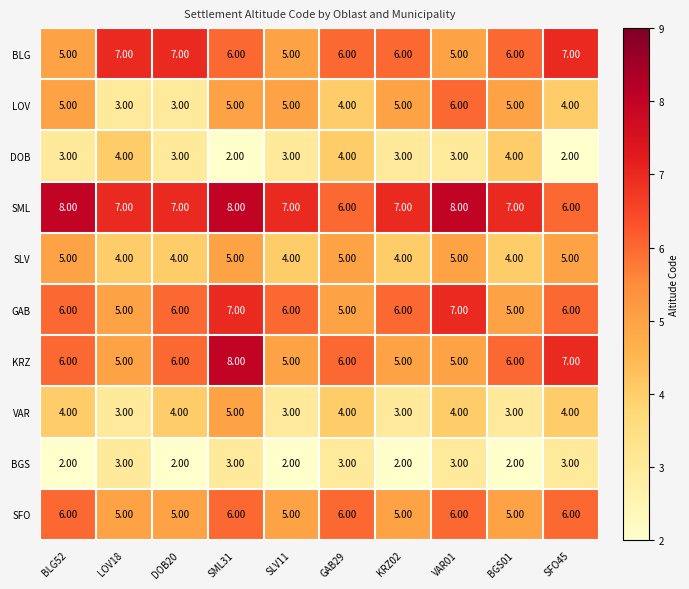

What is the difference between the maximum and minimum values in the LOV series?

3